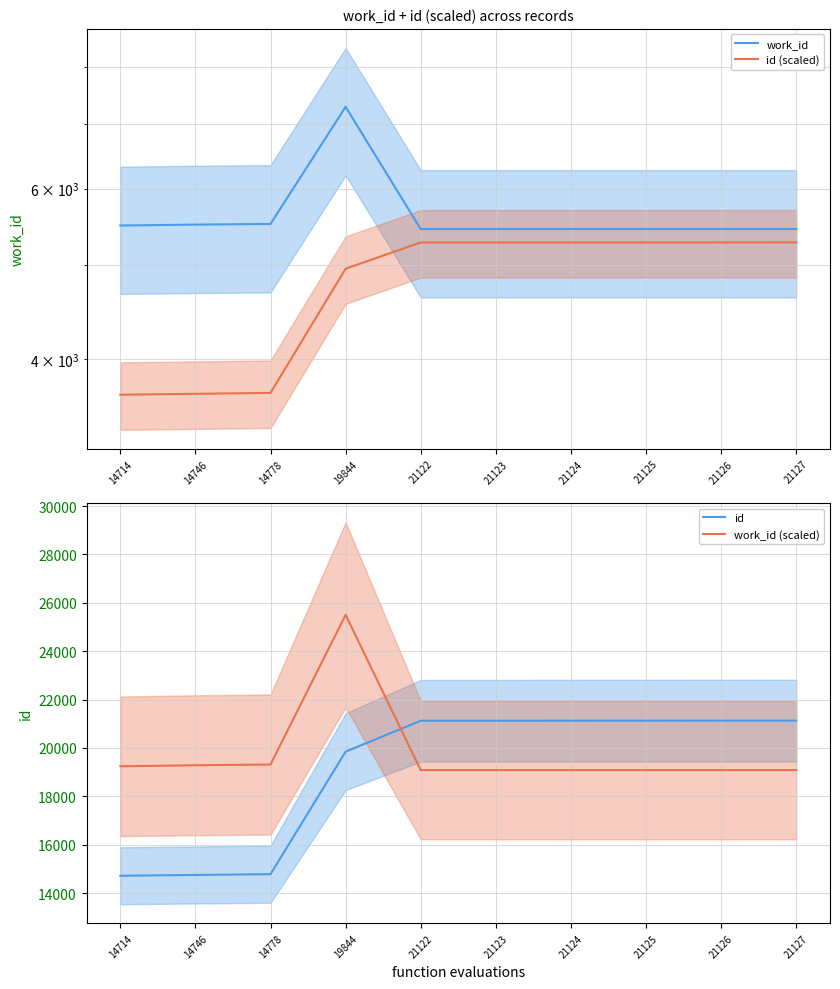

What are all the series names shown in the legend?

work_id, id (scaled), id, work_id (scaled)